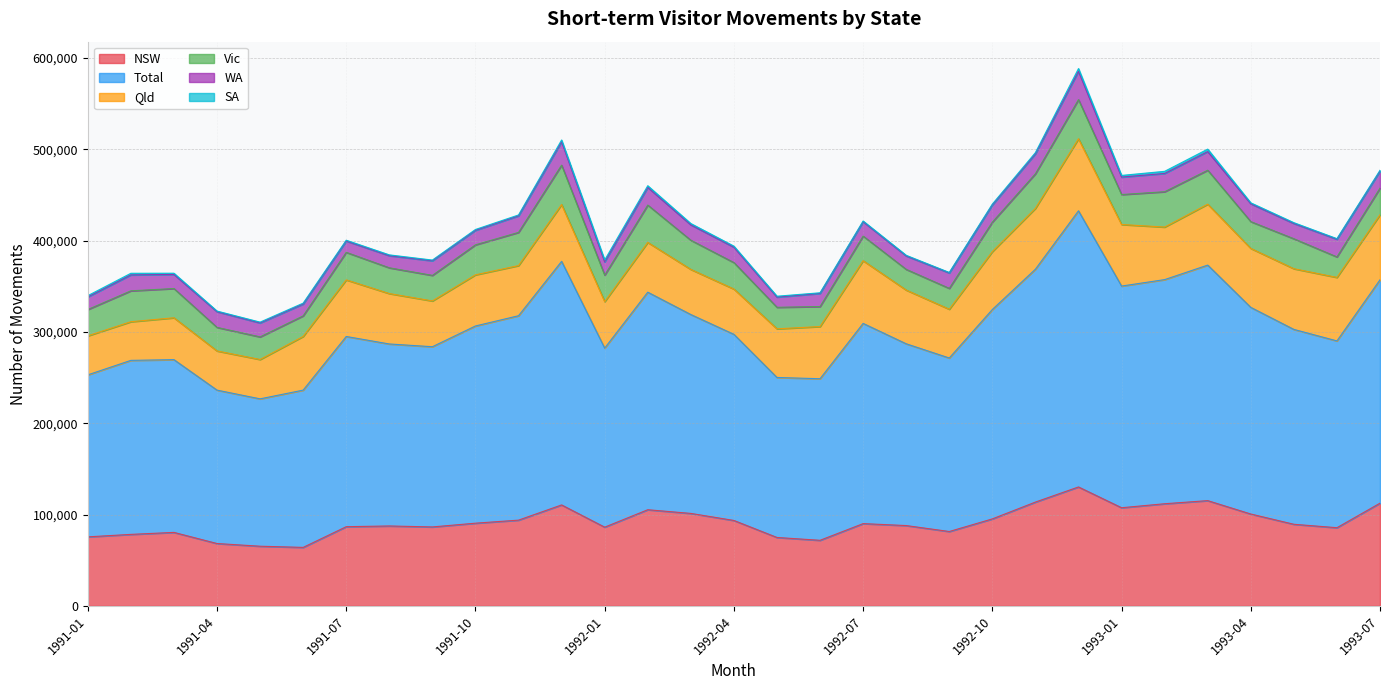

What is the average value of the Total series?

304172